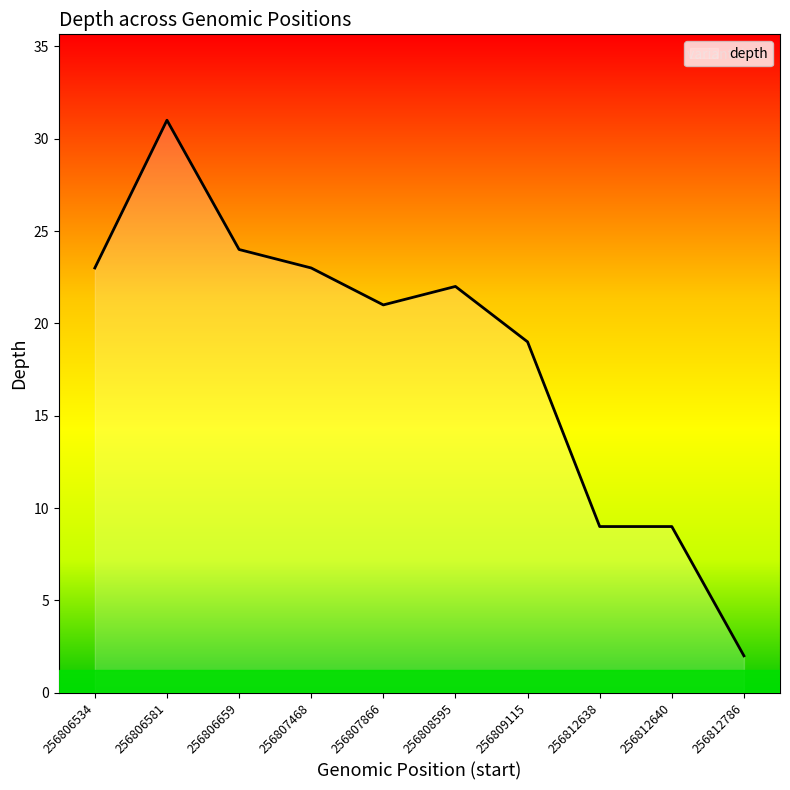

At which category does the chart reach its minimum across all series?

256812786